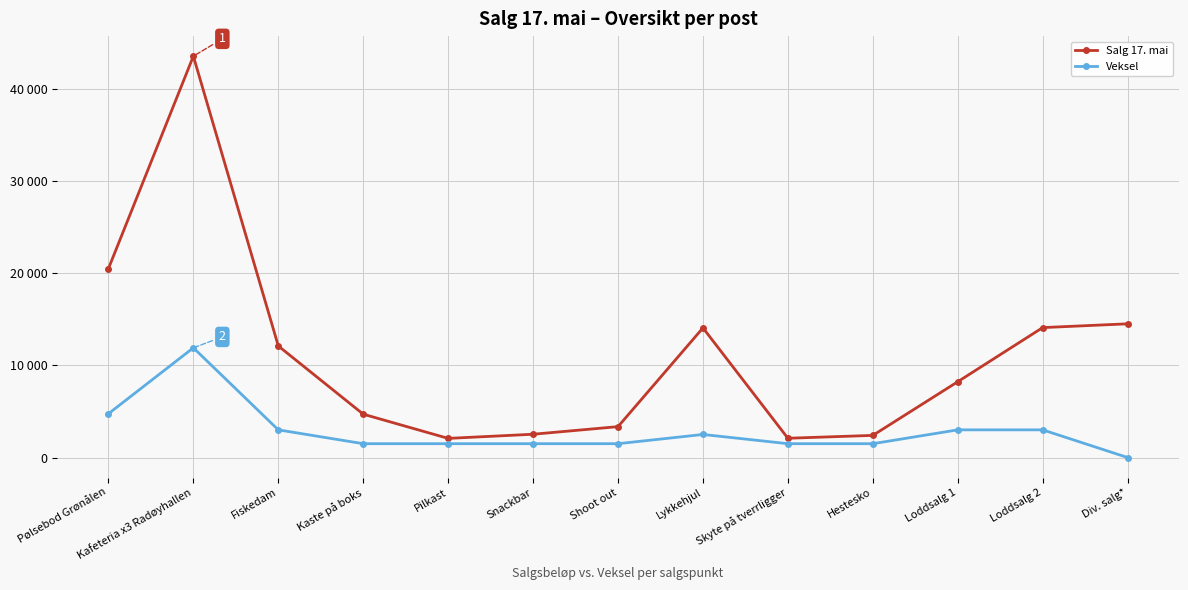

What are all the series names shown in the legend?

Salg 17. mai, Veksel